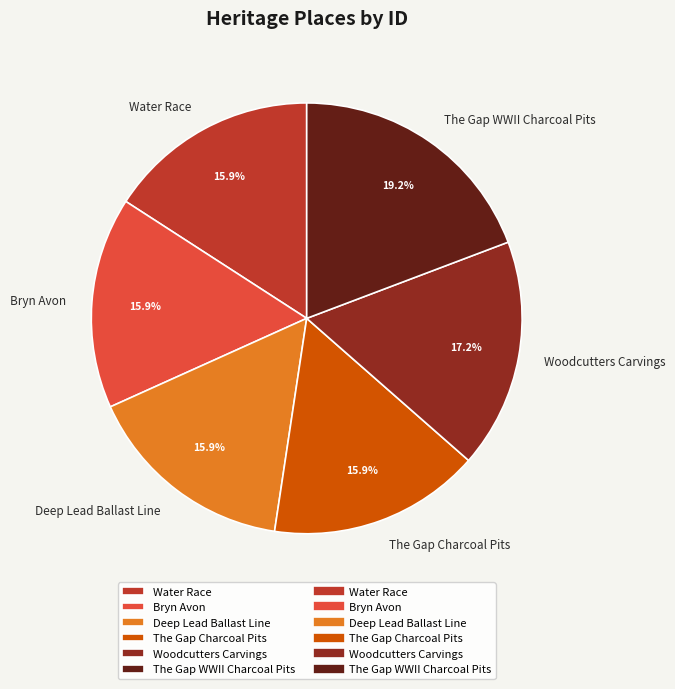

The Woodcutters Carvings slice represents 17% of the pie. True or false?

True